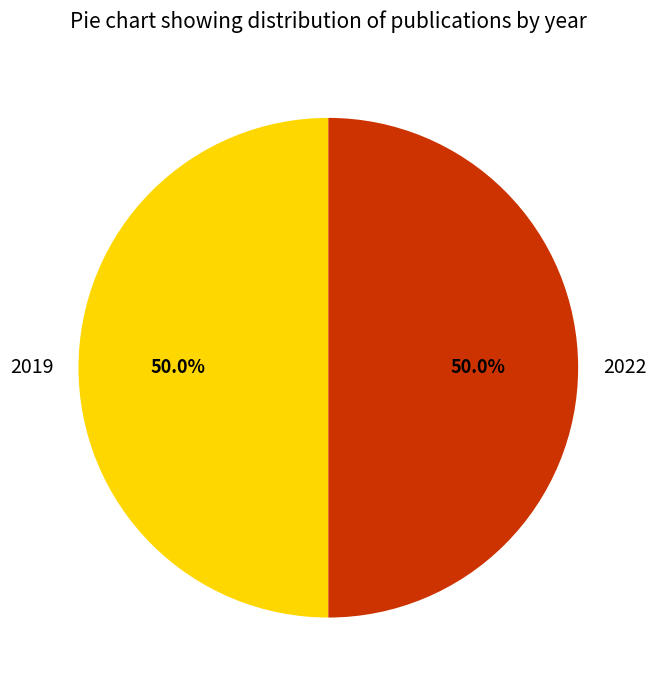

Approximately how many times larger is the value at 2022 compared to 2019?

1.0